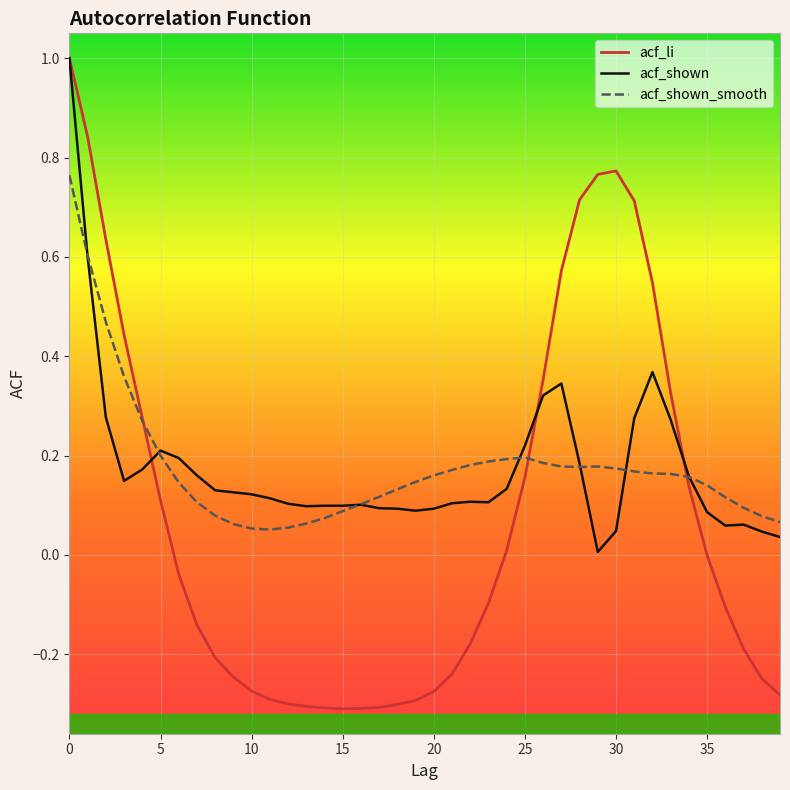

What is the highest value of the acf_shown series?

1.0